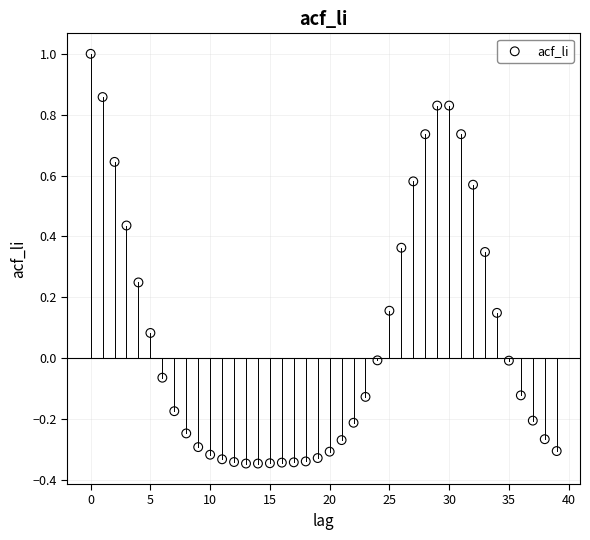

What is the range of Y values (max minus min)?

1.3